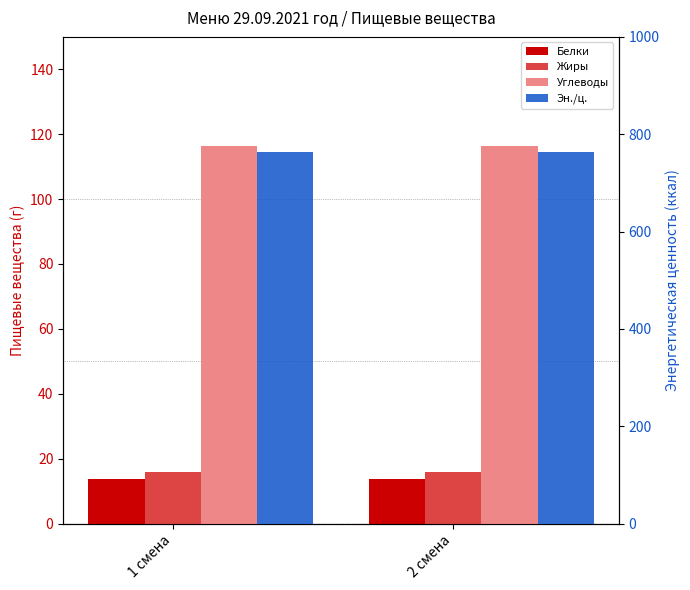

What is the lowest value of the Жиры series?

15.8